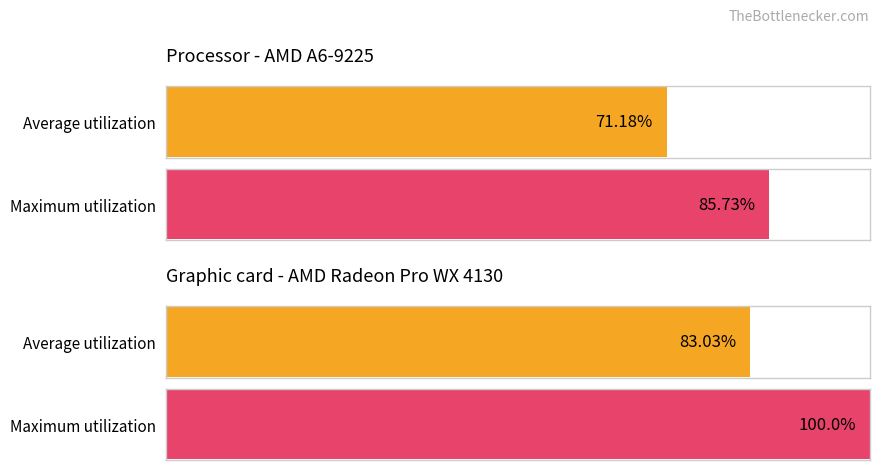

What are all the series names shown in the legend?

Average utilization, Maximum utilization